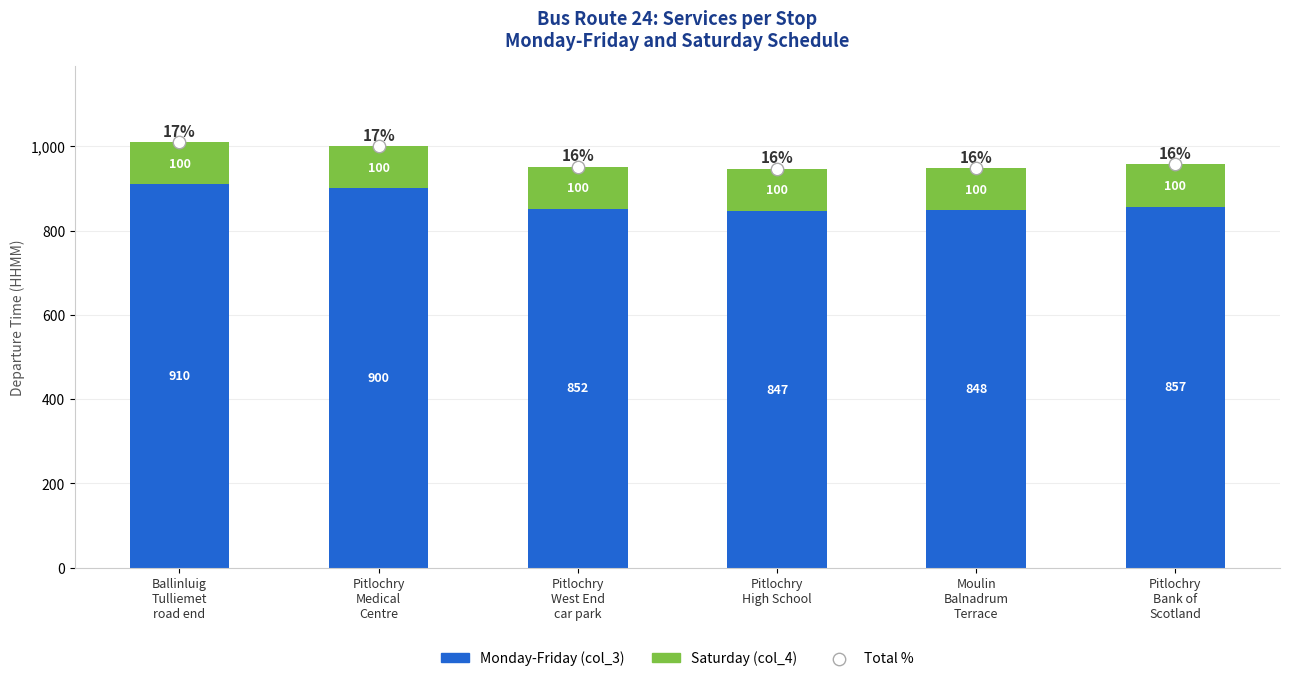

At which category is the sum across all series the highest?

Ballinluig
Tulliemet
road end